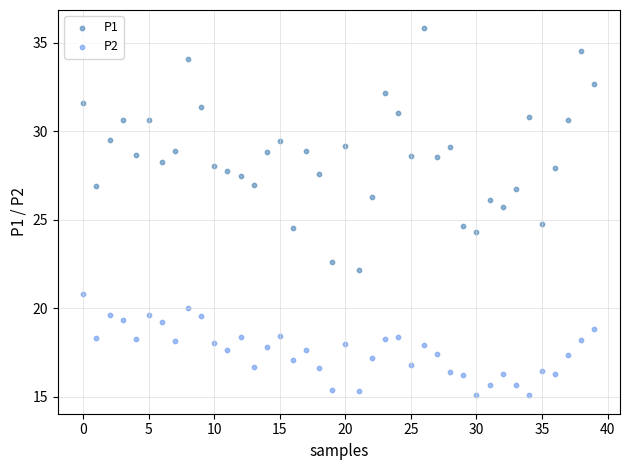

Across all data points, what is the range of Y values (max minus min)?

20.7